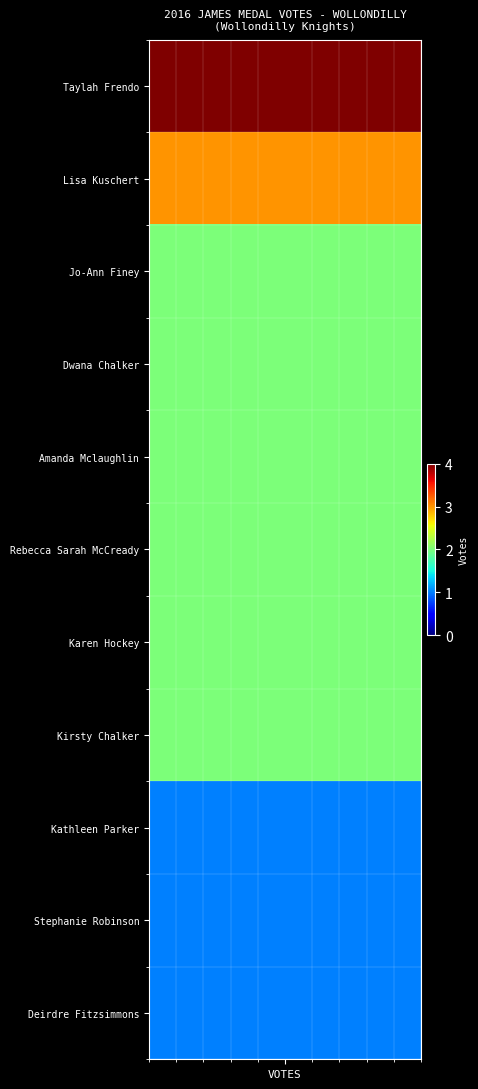

Count the number of categories in the chart.

10